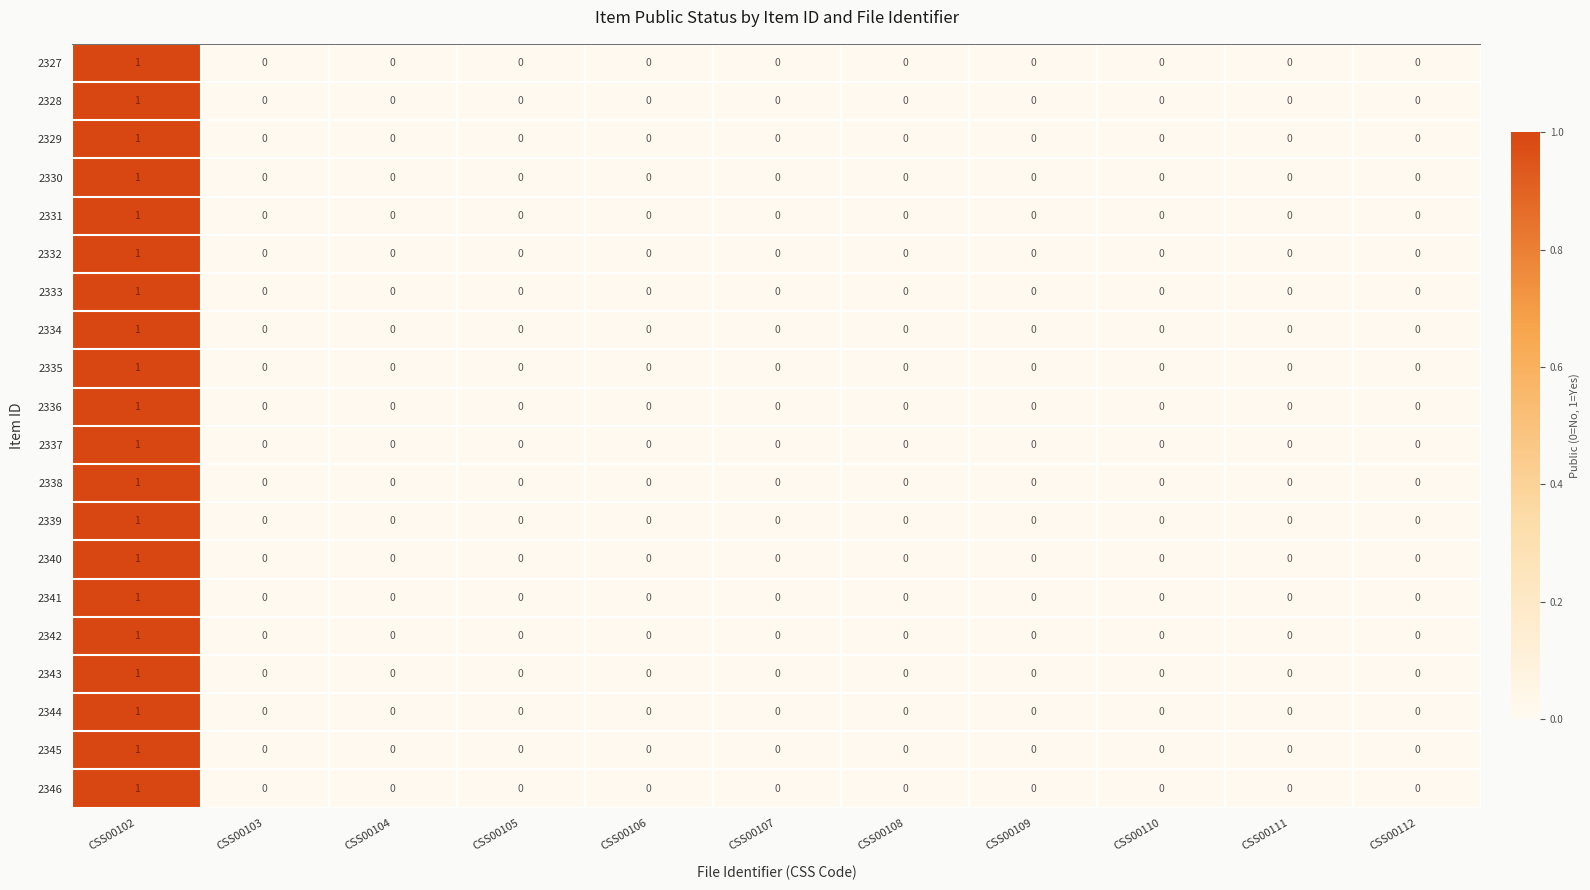

At which category is the sum across all series the highest?

CSS00102